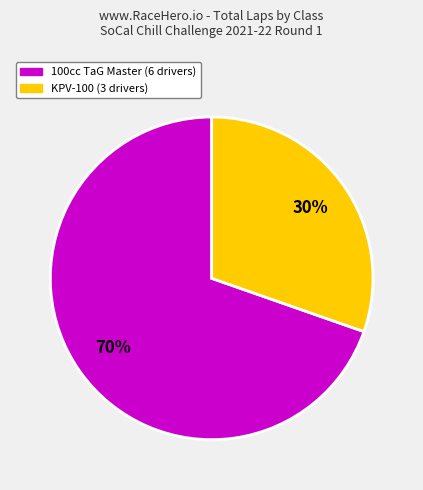

To the nearest percent, what is the average slice percentage?

50%